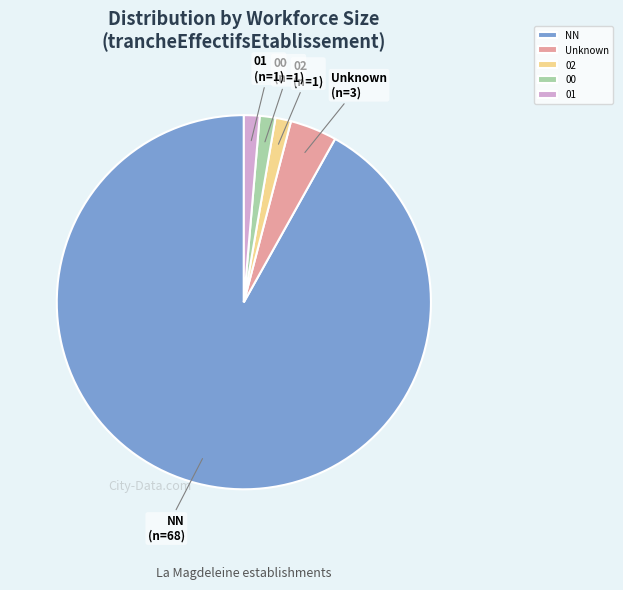

Does any single category account for the majority?

Yes